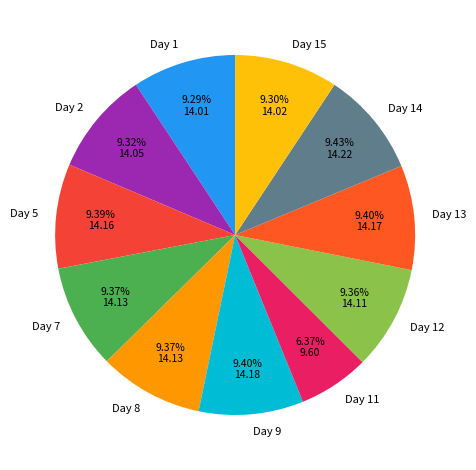

What is the smallest slice in the pie chart?

Day 11